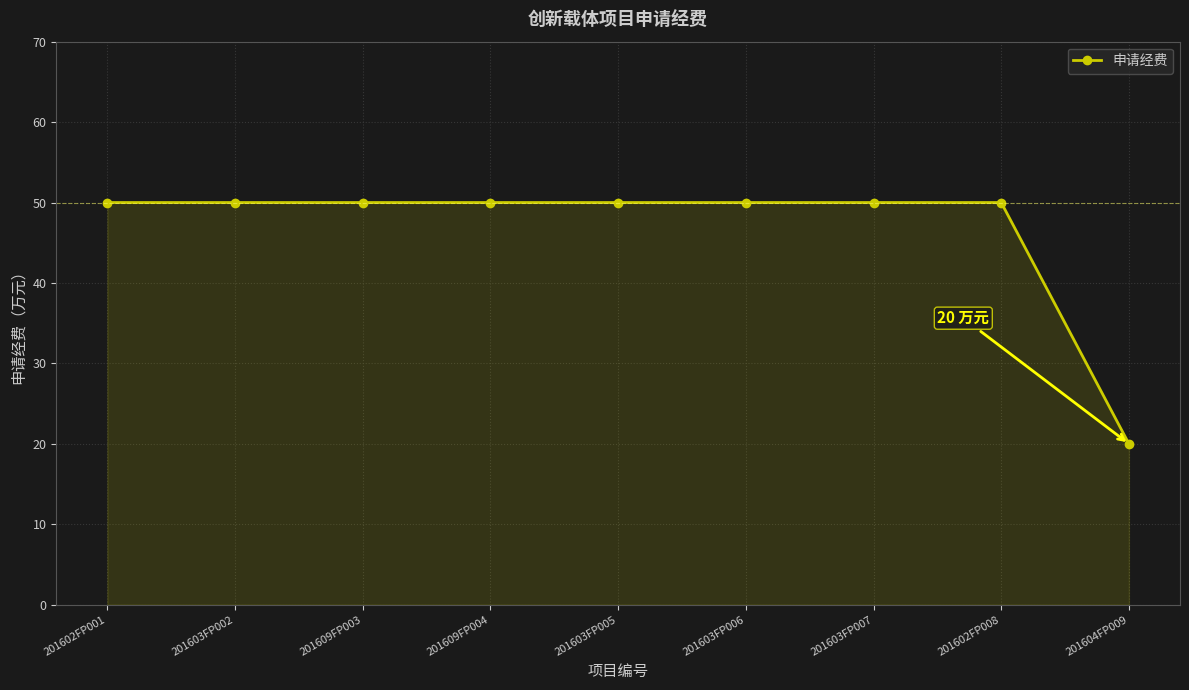

What is the difference between the maximum and minimum values?

30